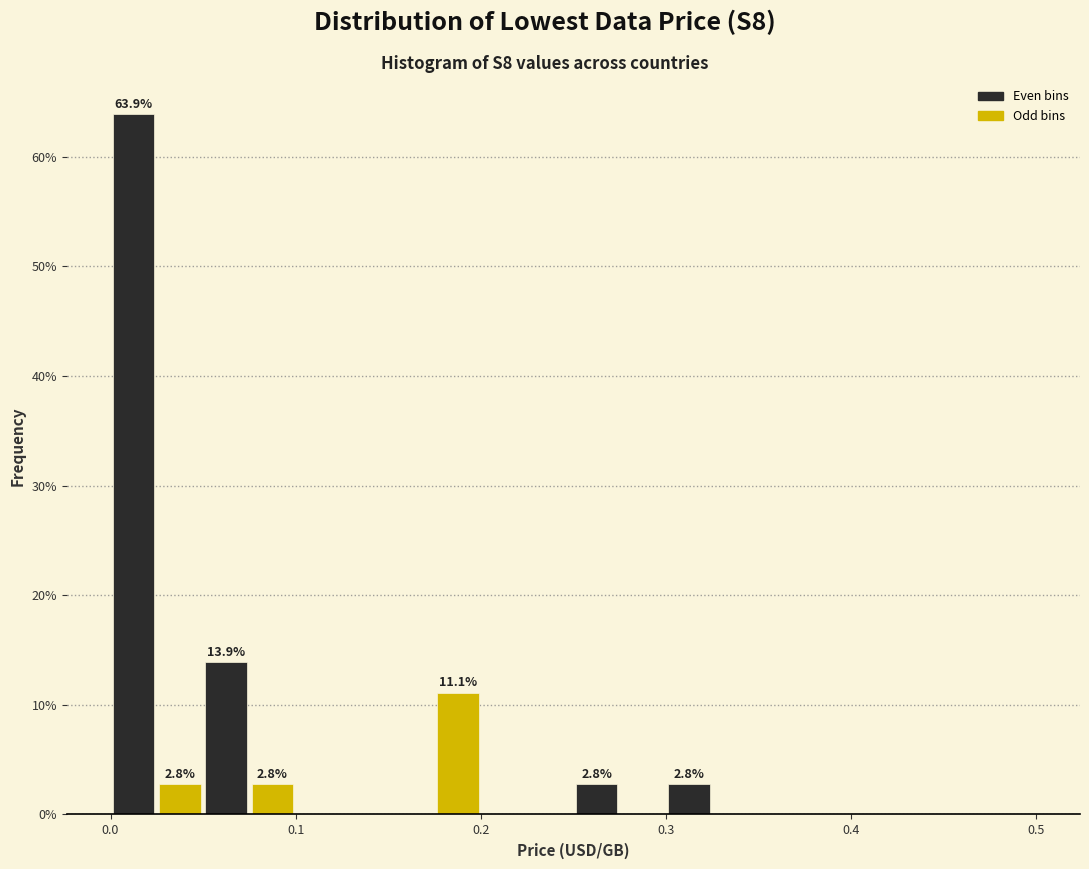

Read against the x-axis, roughly where is the centre of the tallest bar?

0.01